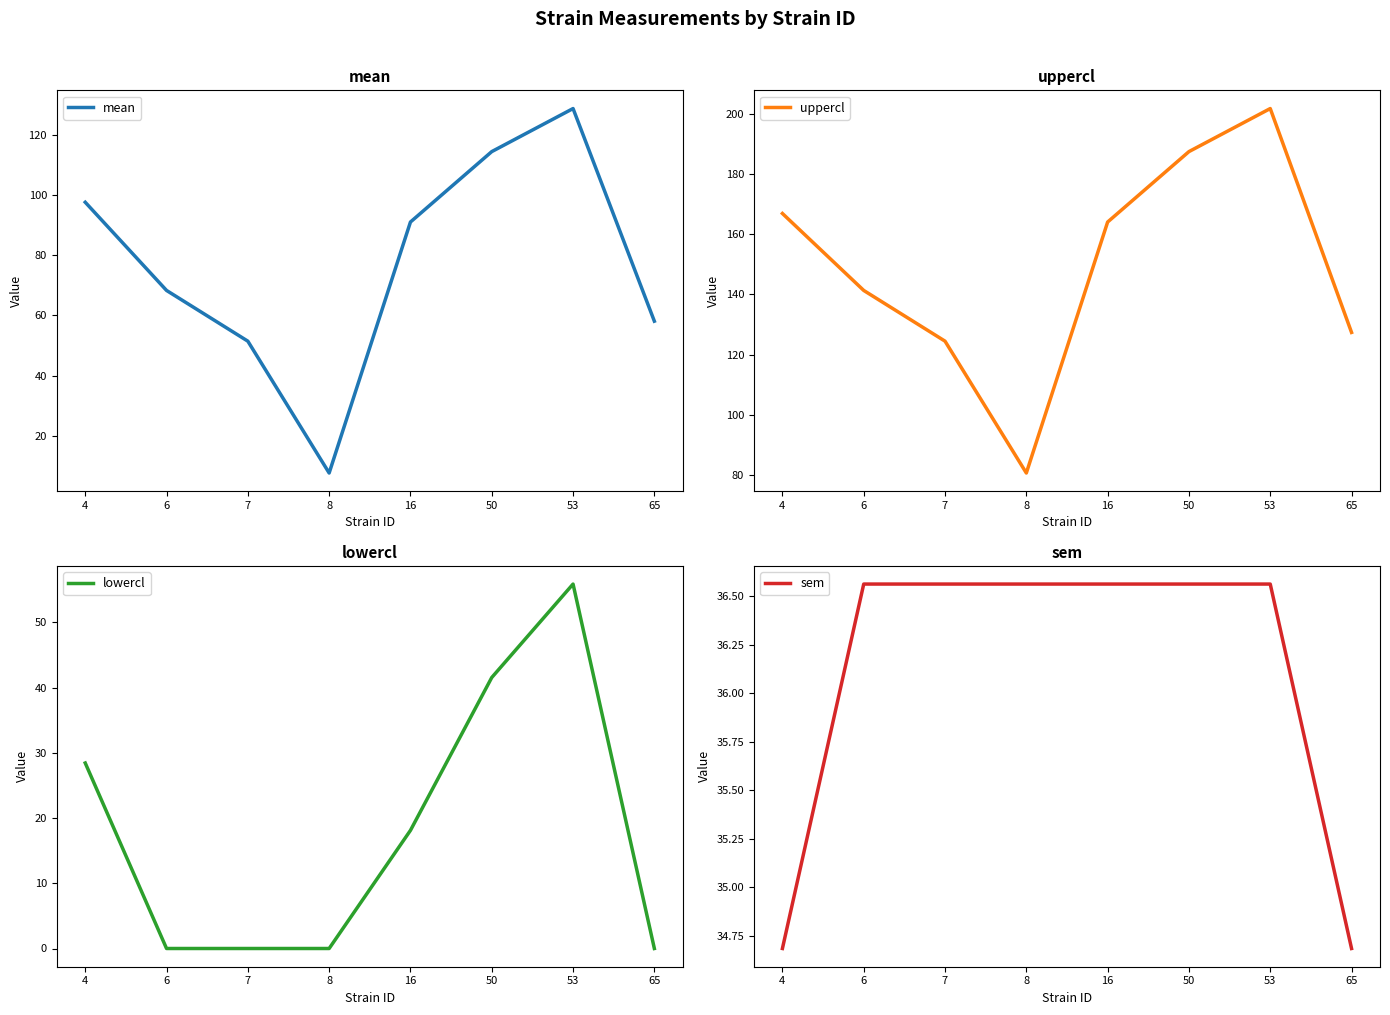

What is the sum of the sem values at 50 and 16?

73.1